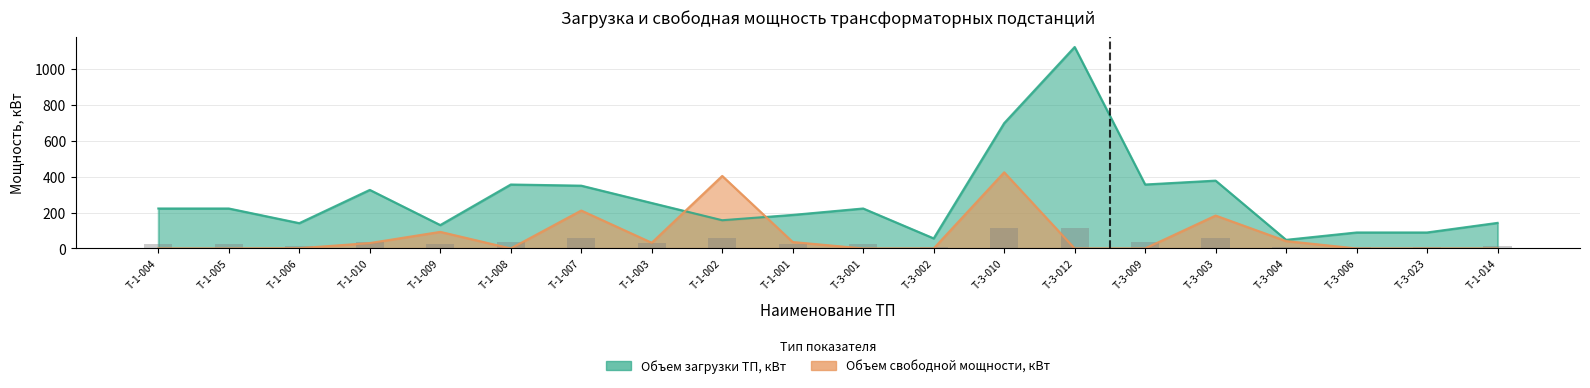

What is the average value of the Объем свободной мощности, кВт series?

72.7